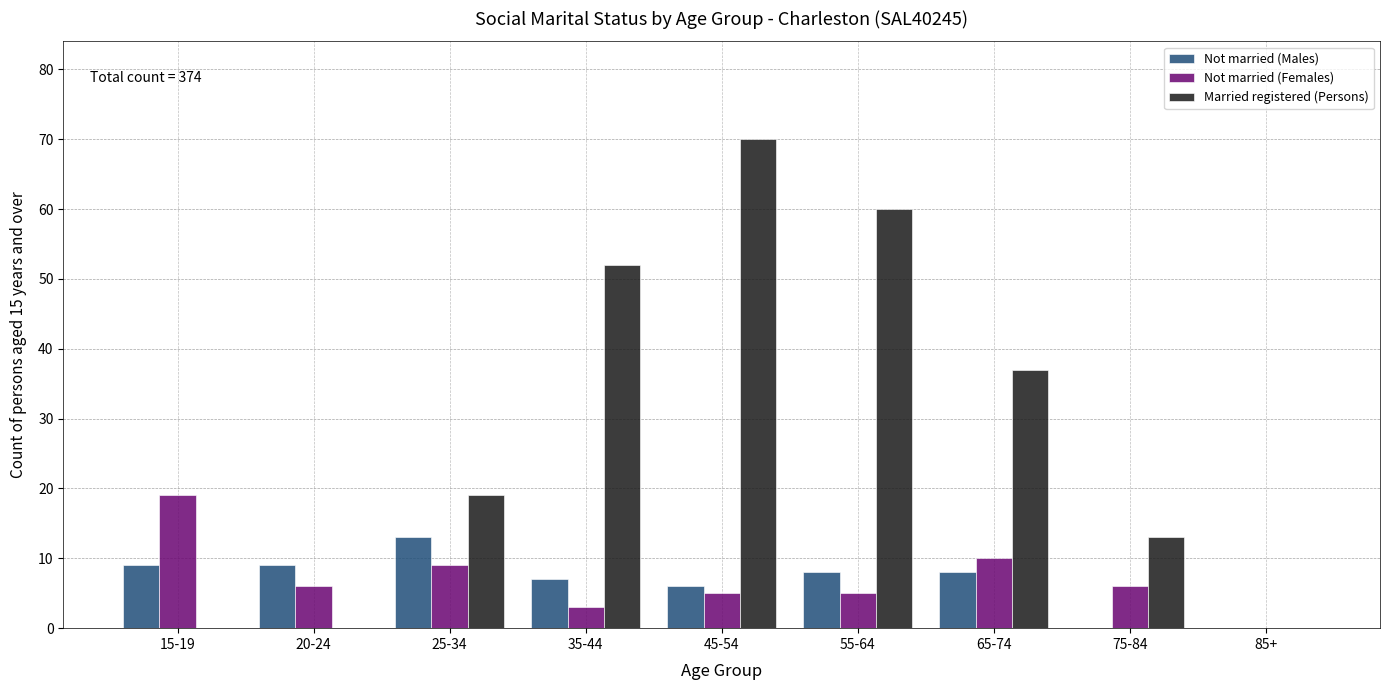

Reading left to right, what are all the values shown in this chart?

Not married (Males): 15-19=9	20-24=9	25-34=13	35-44=7	45-54=6	55-64=8	65-74=8	75-84=0	85+=0
Not married (Females): 15-19=19	20-24=6	25-34=9	35-44=3	45-54=5	55-64=5	65-74=10	75-84=6	85+=0
Married registered (Persons): 15-19=0	20-24=0	25-34=19	35-44=52	45-54=70	55-64=60	65-74=37	75-84=13	85+=0